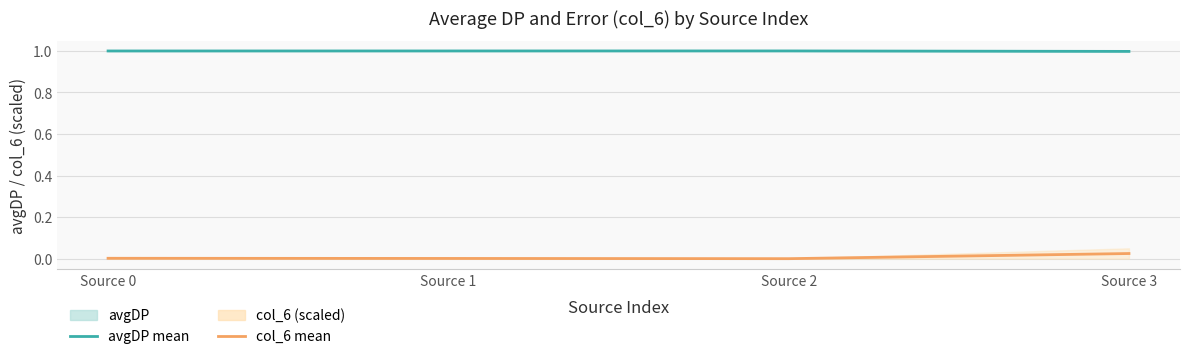

Reading left to right, extract all data points from this chart.

avgDP (mean): Source 0=1.0	Source 1=1.0	Source 2=1.0	Source 3=1.0
col_6 (mean, scaled): Source 0=0.0	Source 1=0.0	Source 2=0.0	Source 3=0.0